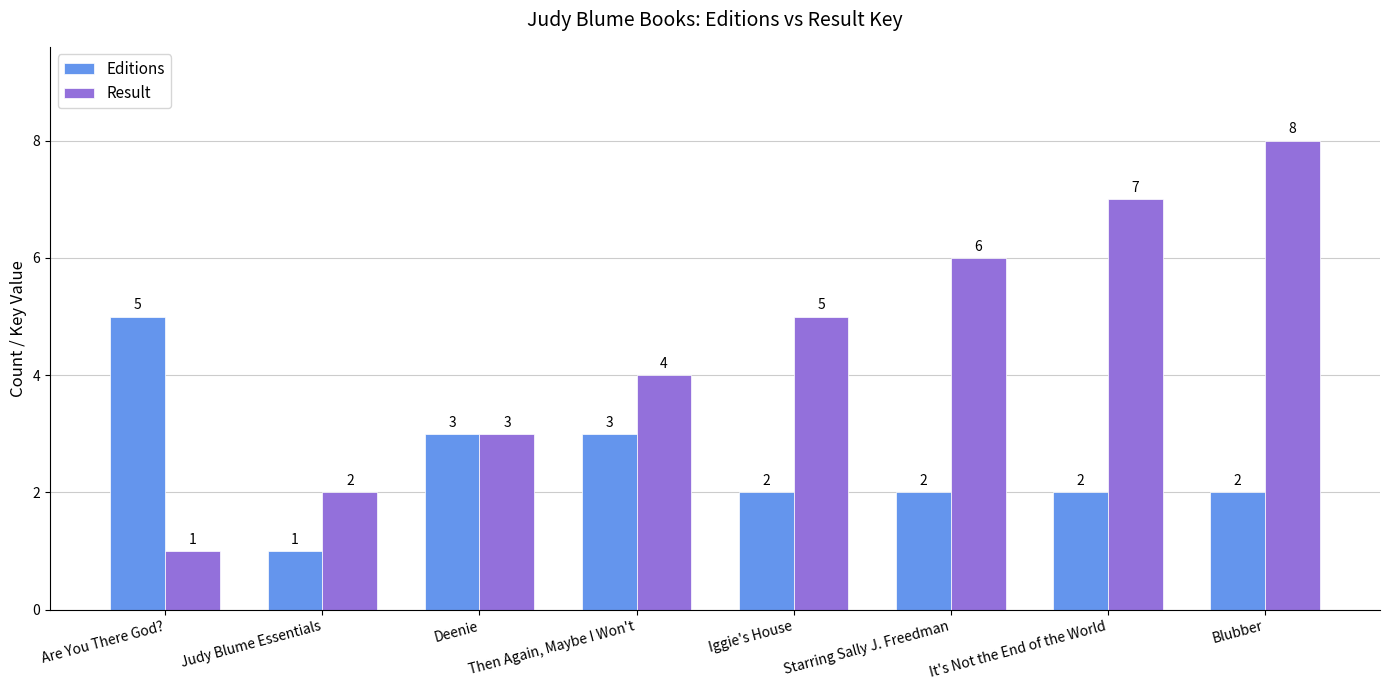

Does the chart contain stacked bars?

No